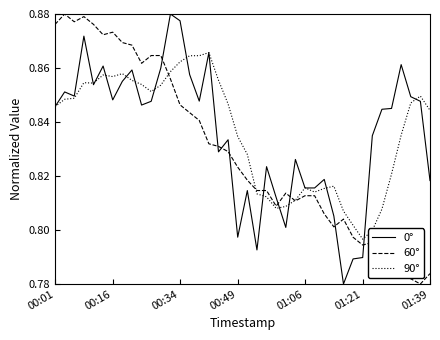

After their last crossing, which series has the higher values: 90° or 60°?

90°